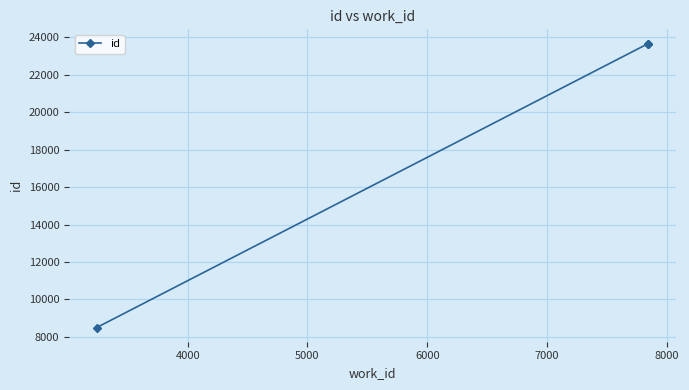

What is the greatest value displayed?

23676